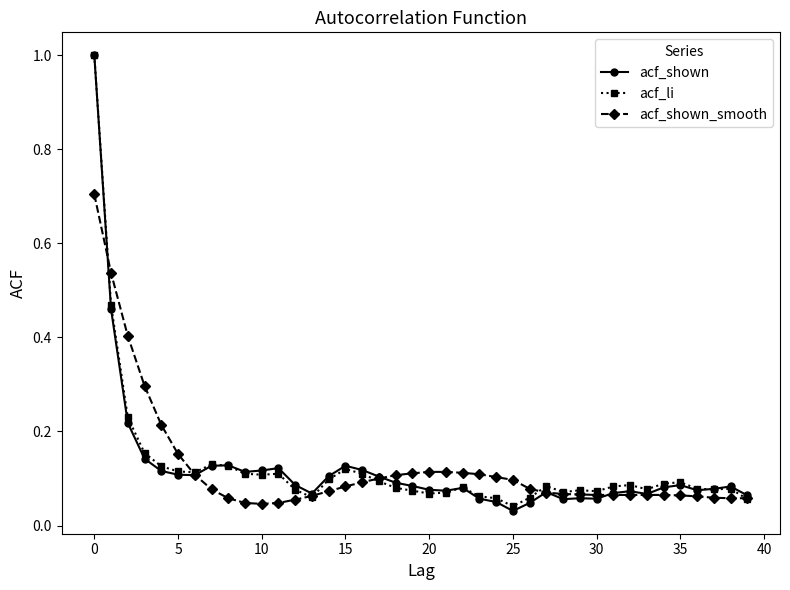

At how many categories does at least one series exceed 0?

40